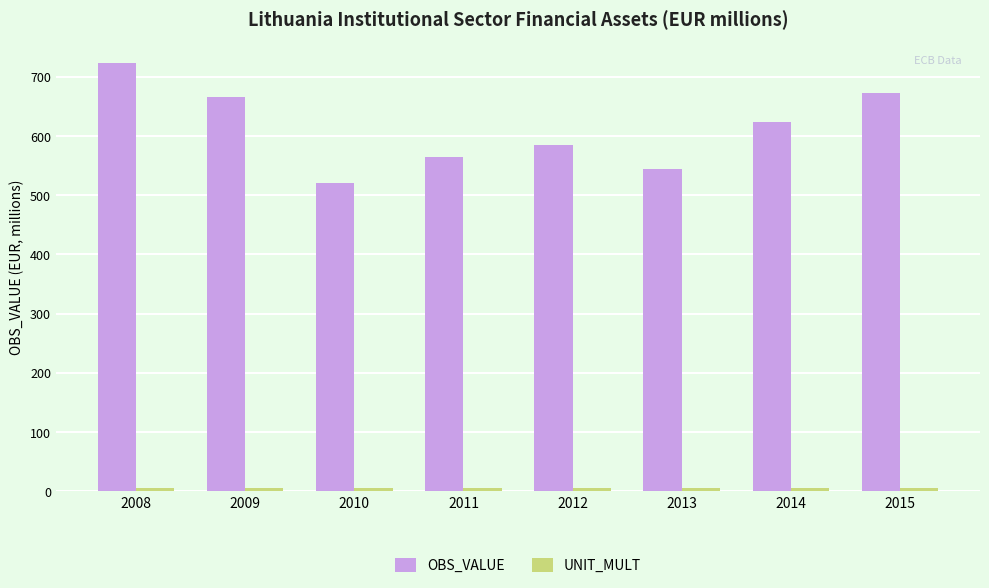

At which category is the sum across all series the highest?

2008